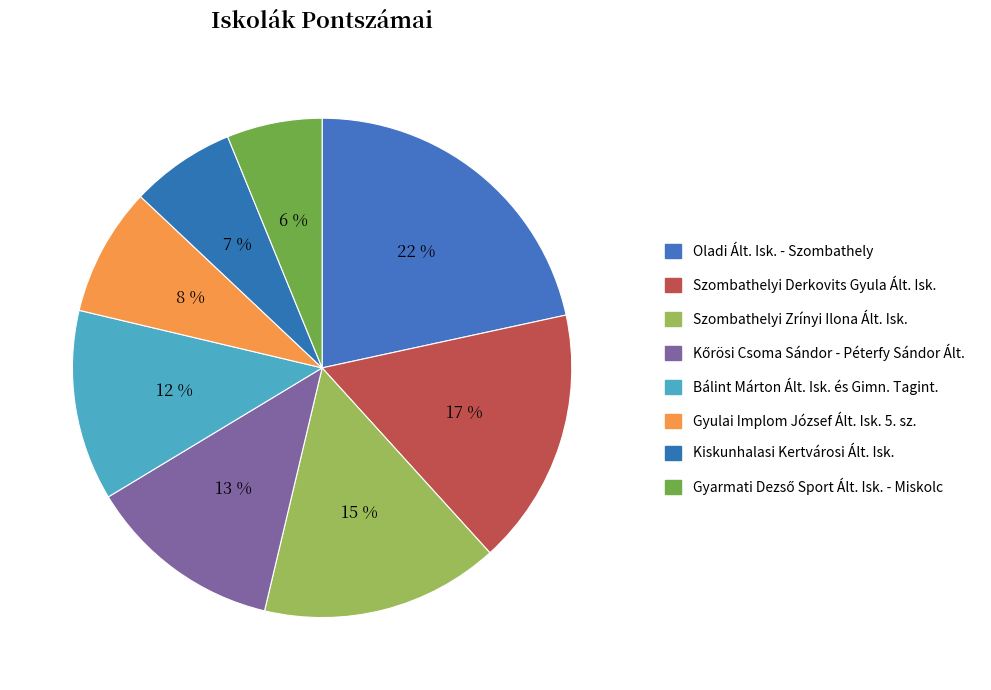

What is the largest slice in the pie chart?

Oladi Ált. Isk. - Szombathely